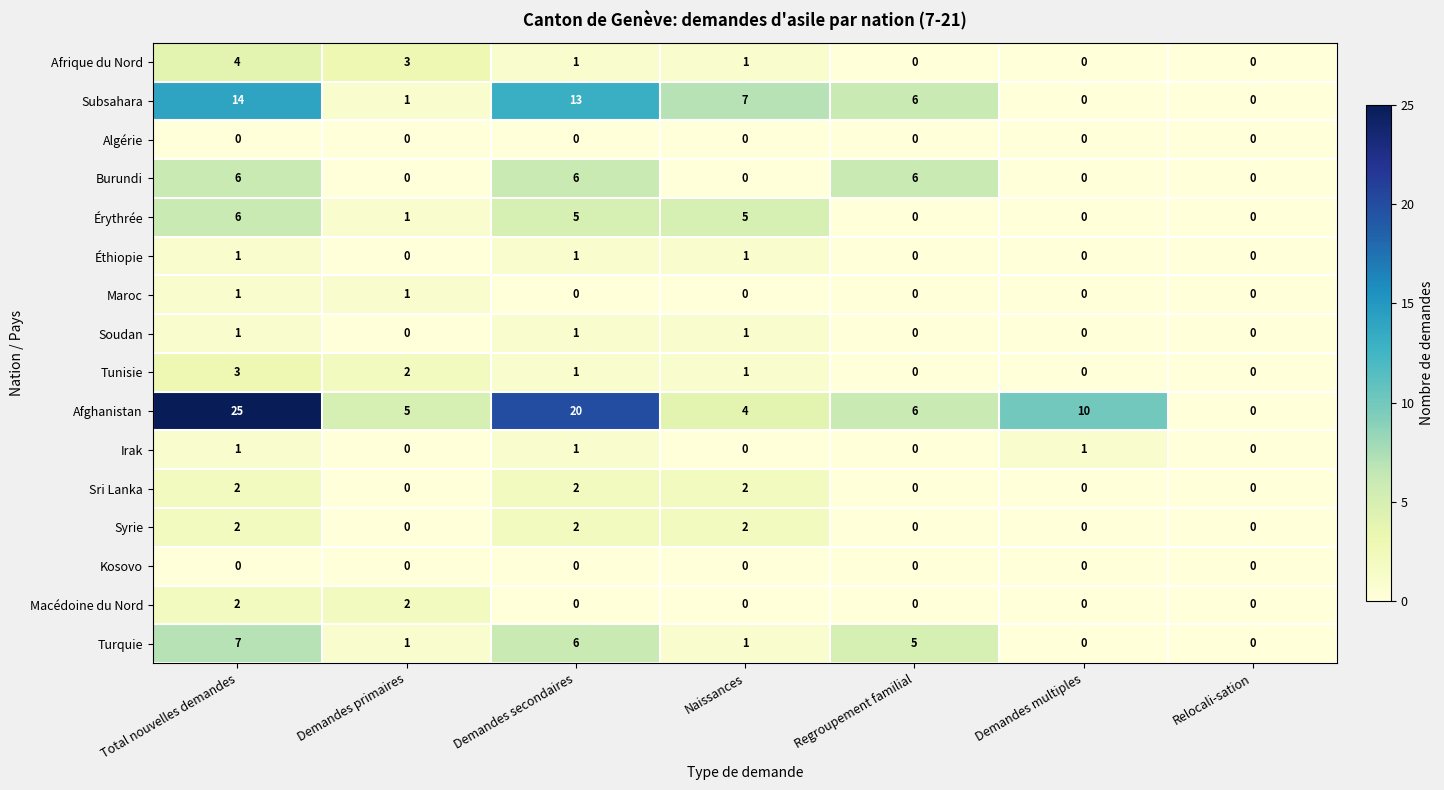

At which category is the sum across all series the highest?

Total nouvelles demandes